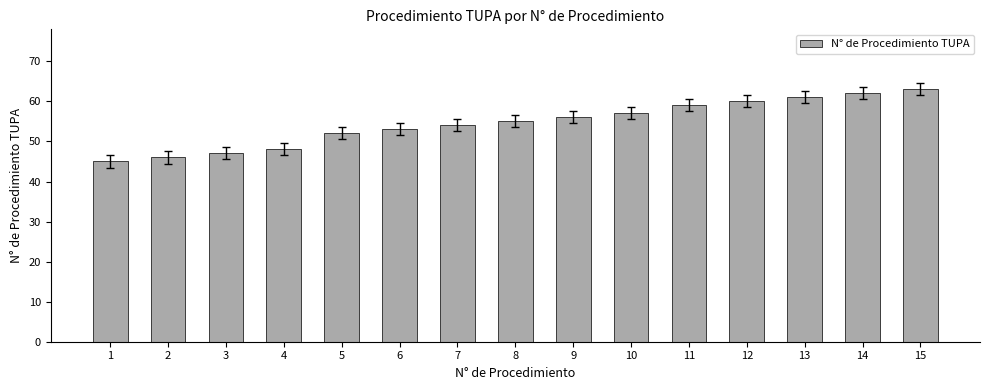

Count the number of categories in the chart.

15